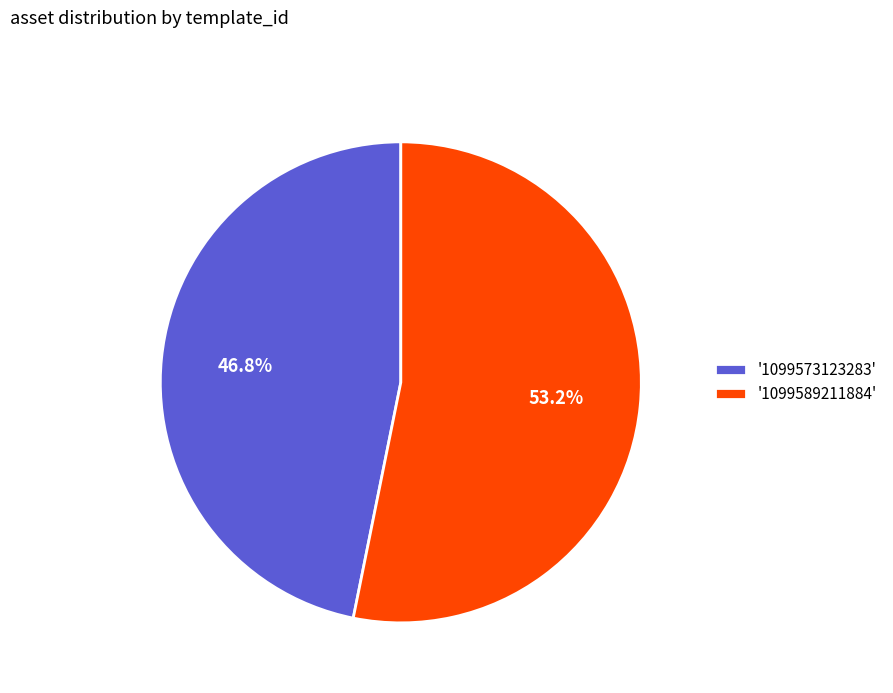

What is the largest slice in the pie chart?

'1099589211884'